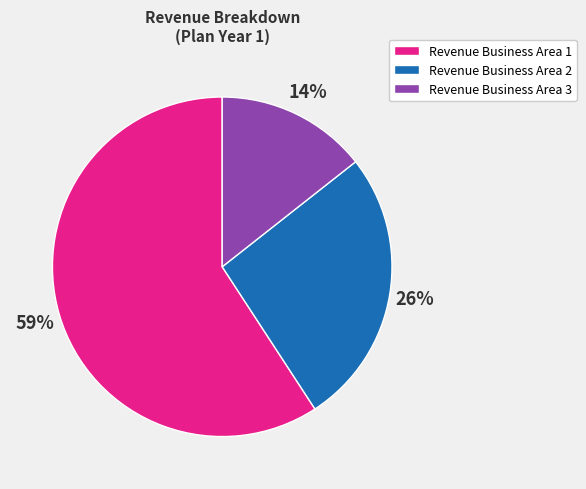

To the nearest percent, what percentage of the pie is Revenue Business Area 2?

26%